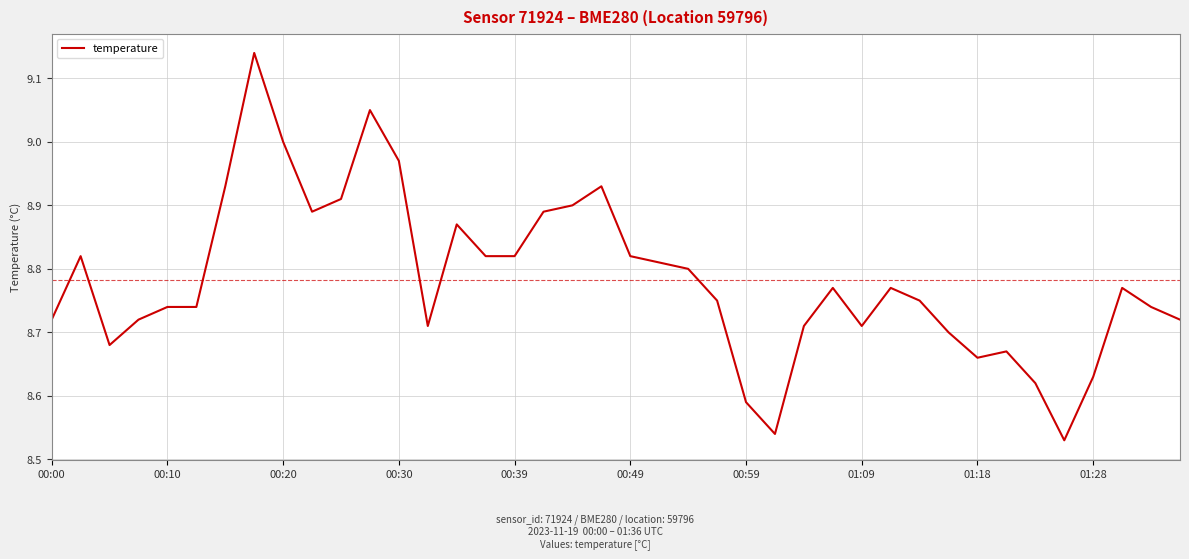

Count the number of data series in this chart.

1